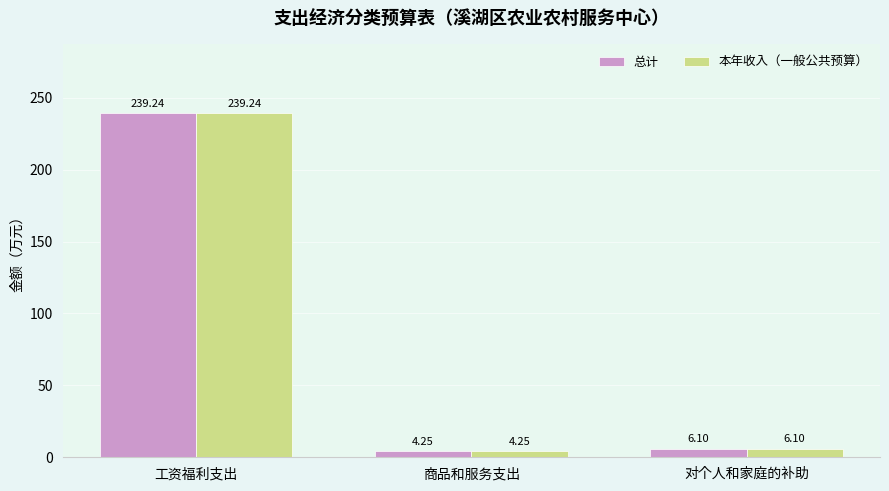

Count the number of data series in this chart.

2